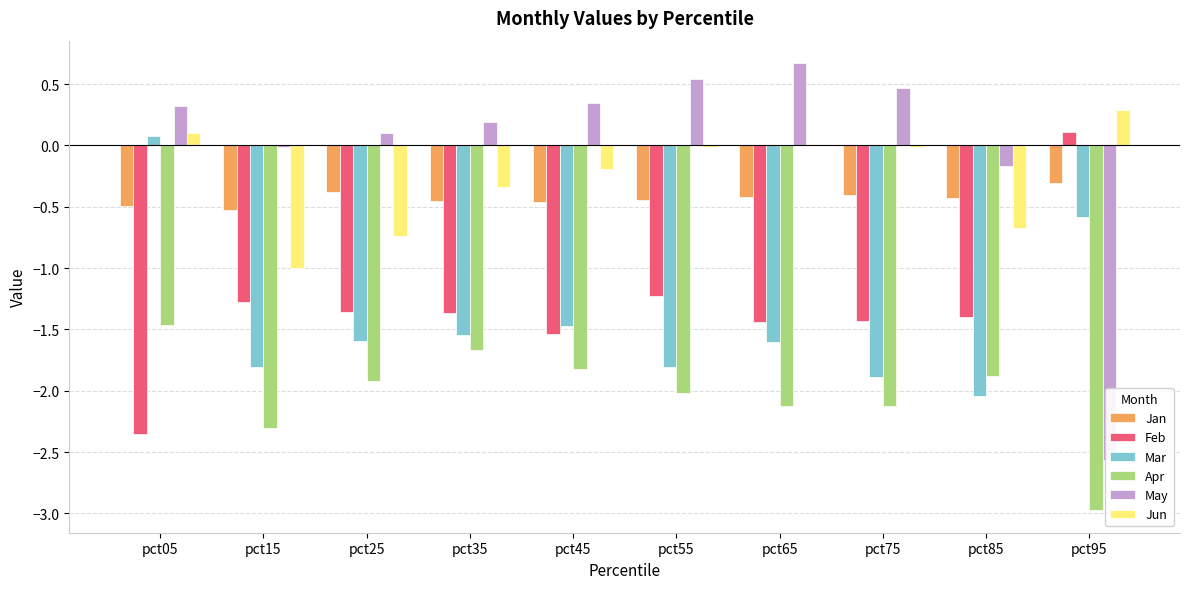

Which series has the widest spread of values?

May